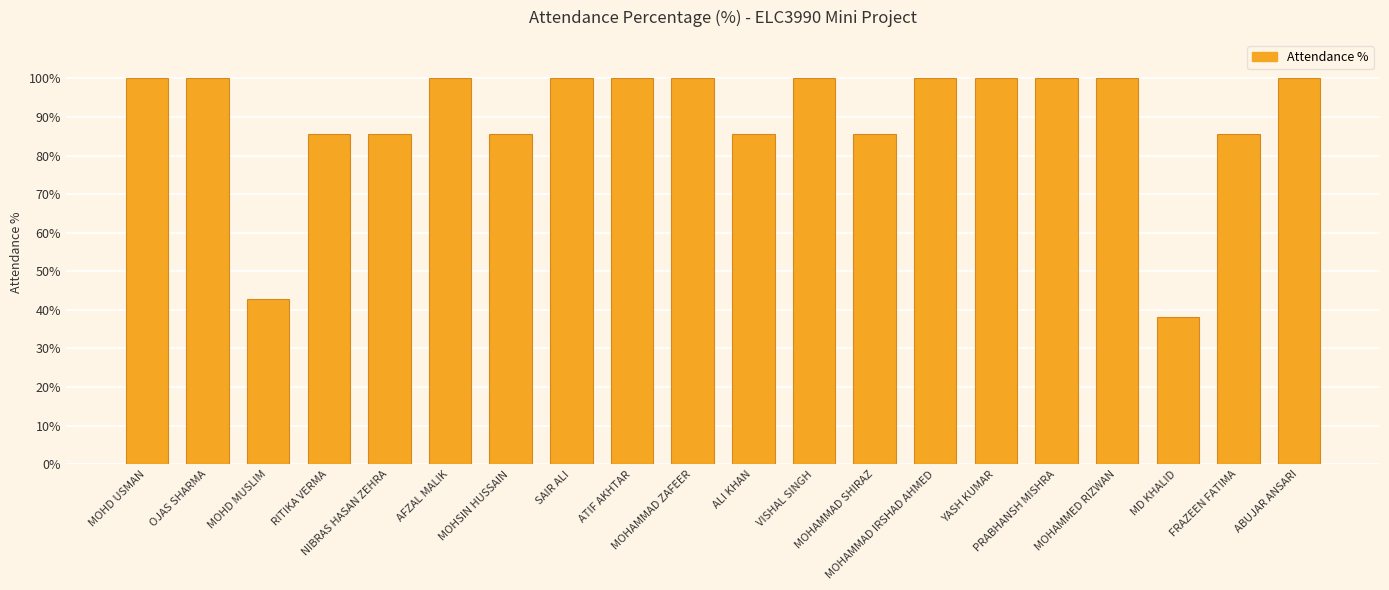

What is the difference between the maximum and minimum values?

61.9